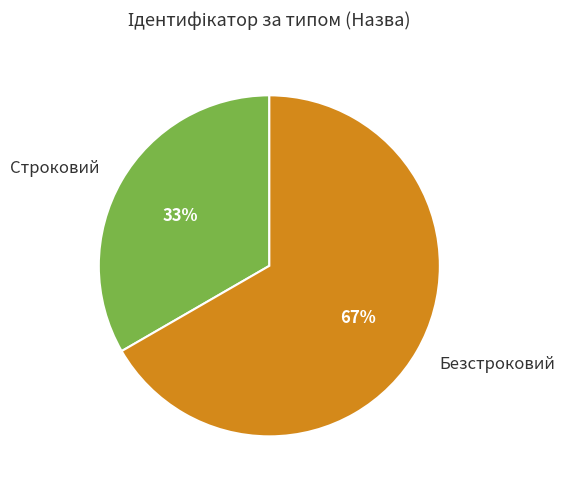

What is the largest slice in the pie chart?

Безстроковий